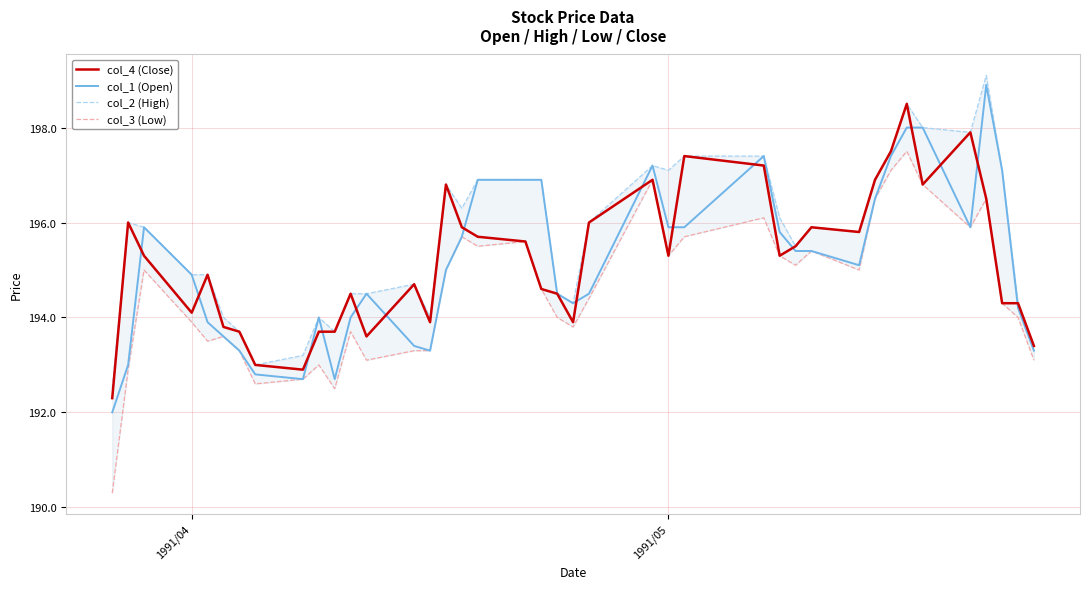

What is the minimum value for col_1 (Open)?

192.0